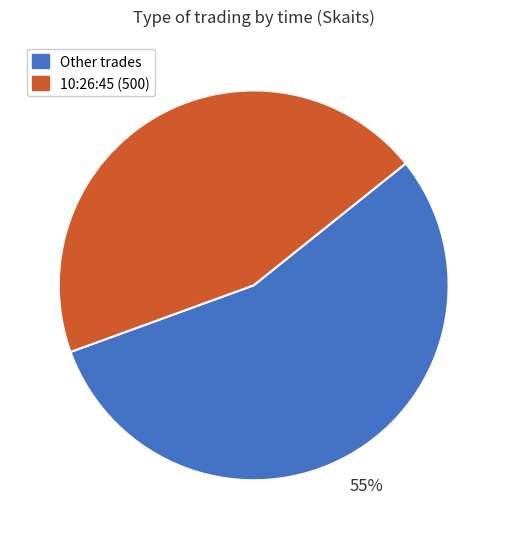

Approximately how many times larger is the value at Other trades compared to 10:26:45 (500)?

1.2